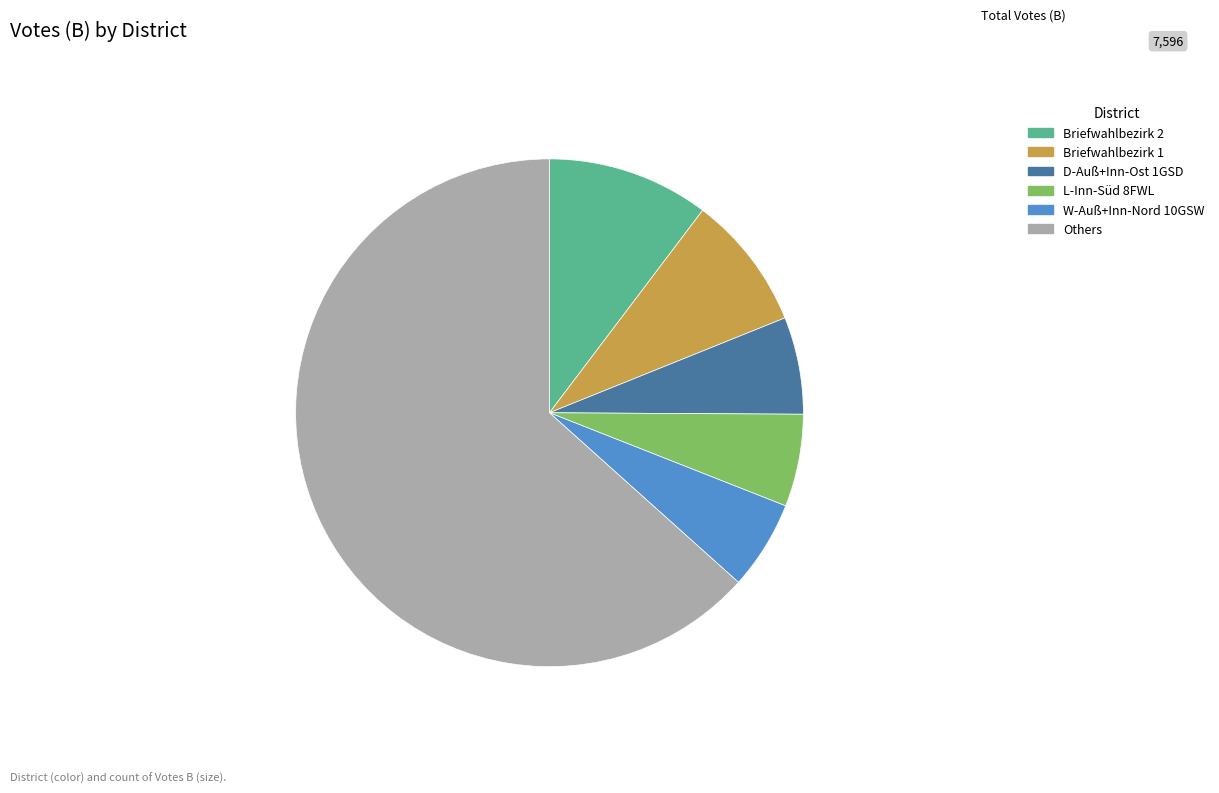

Is the sum of L-Inn-Süd 8FWL and Briefwahlbezirk 1 greater than half?

No